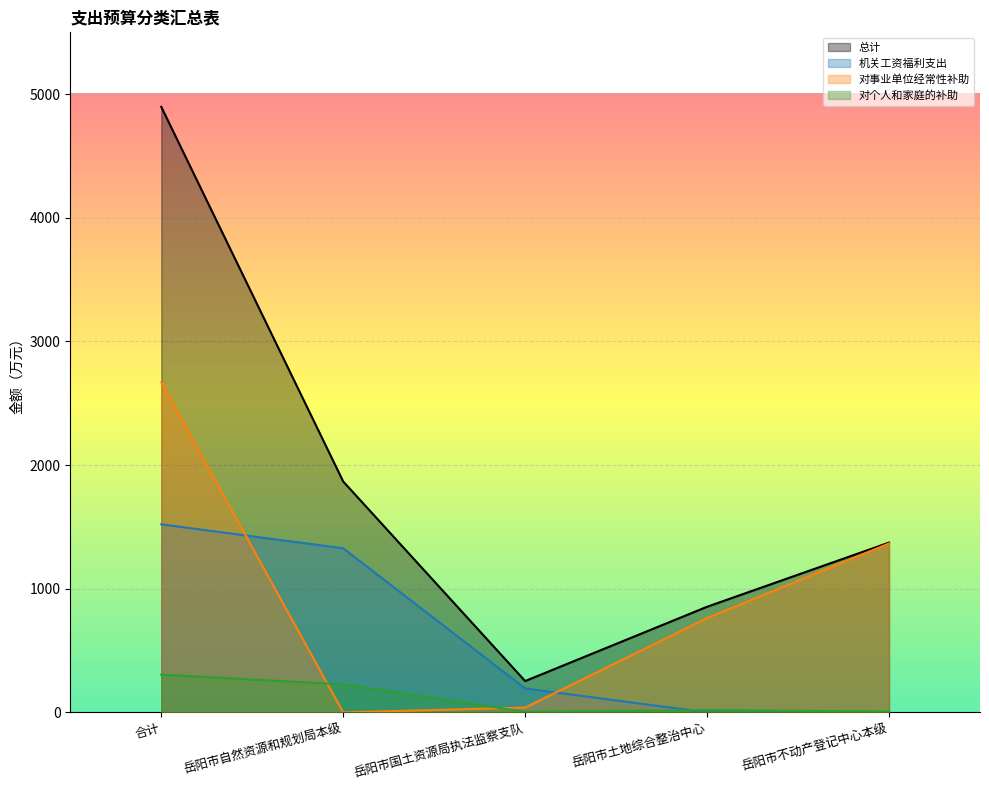

Where is the first local maximum for 对个人和家庭的补助?

岳阳市土地综合整治中心